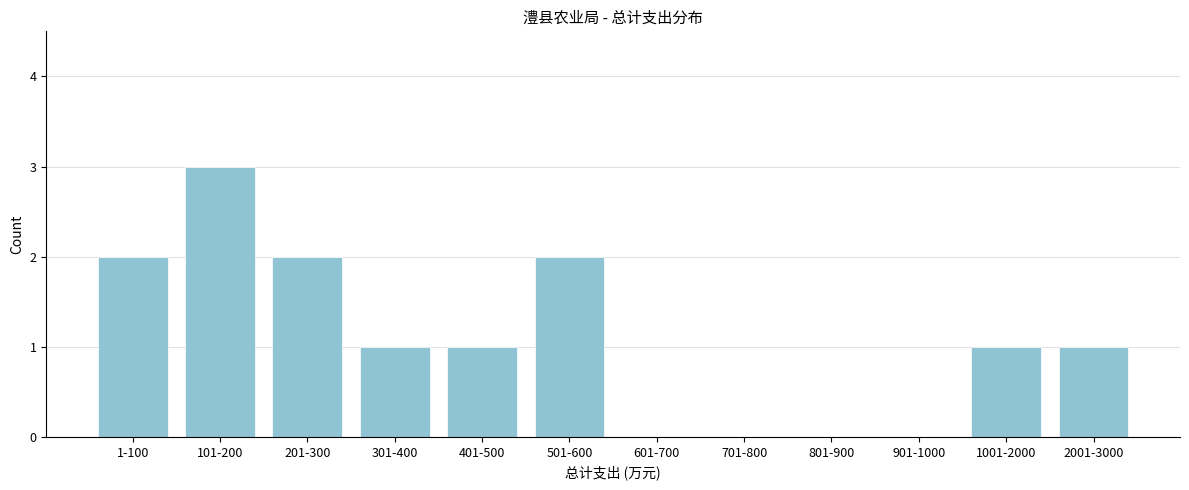

Reading left to right, list all the values displayed in this chart.

1-100=2	101-200=3	201-300=2	301-400=1	401-500=1	501-600=2	601-700=0	701-800=0	801-900=0	901-1000=0	1001-2000=1	2001-3000=1